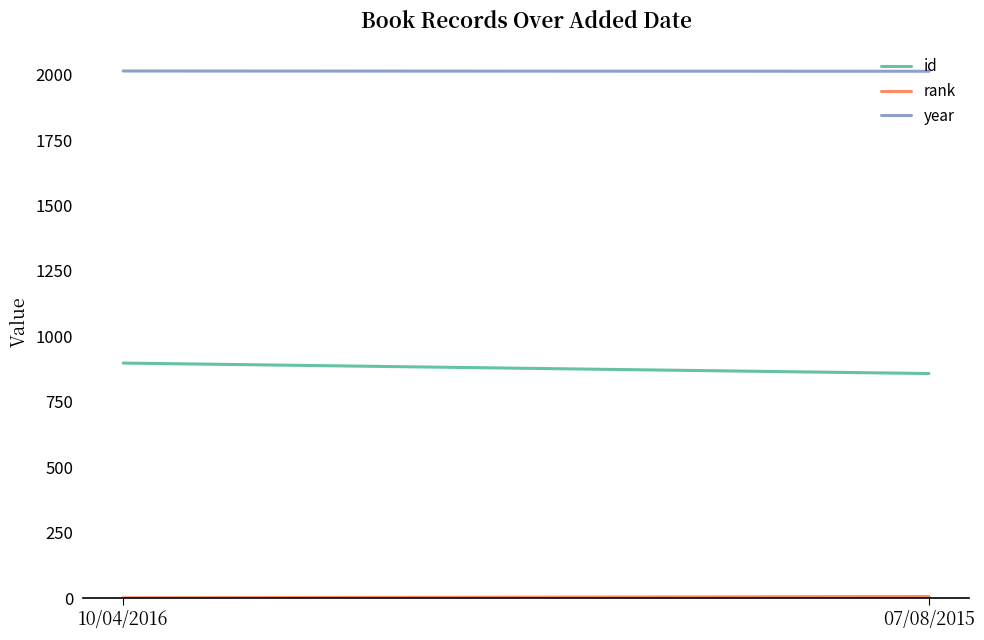

Which has a higher value, 07/08/2015 or 10/04/2016?

10/04/2016